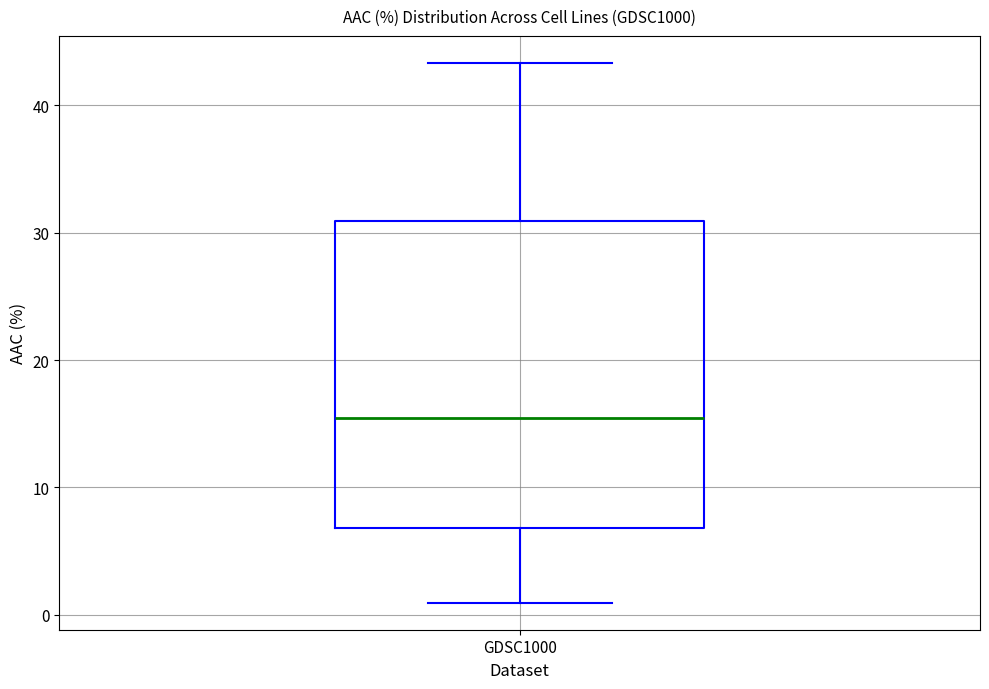

Read this box plot against the y-axis: the position of the median line, the range covered by the box, and the ends of both whiskers. The values are not printed on the chart, so give them approximately, as read against the axis.

median 15, box 7 to 31, whiskers 1 to 43